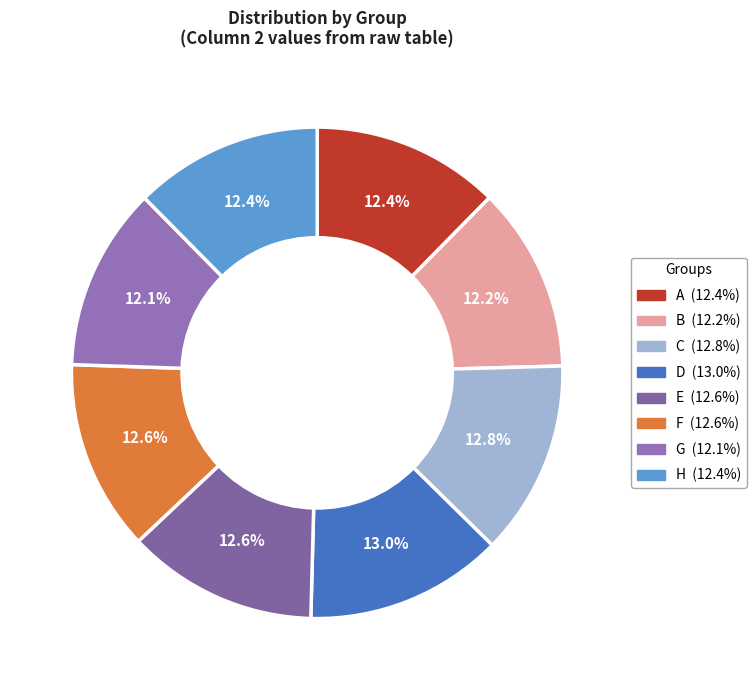

What percentage is the E slice, to the nearest percent?

13%